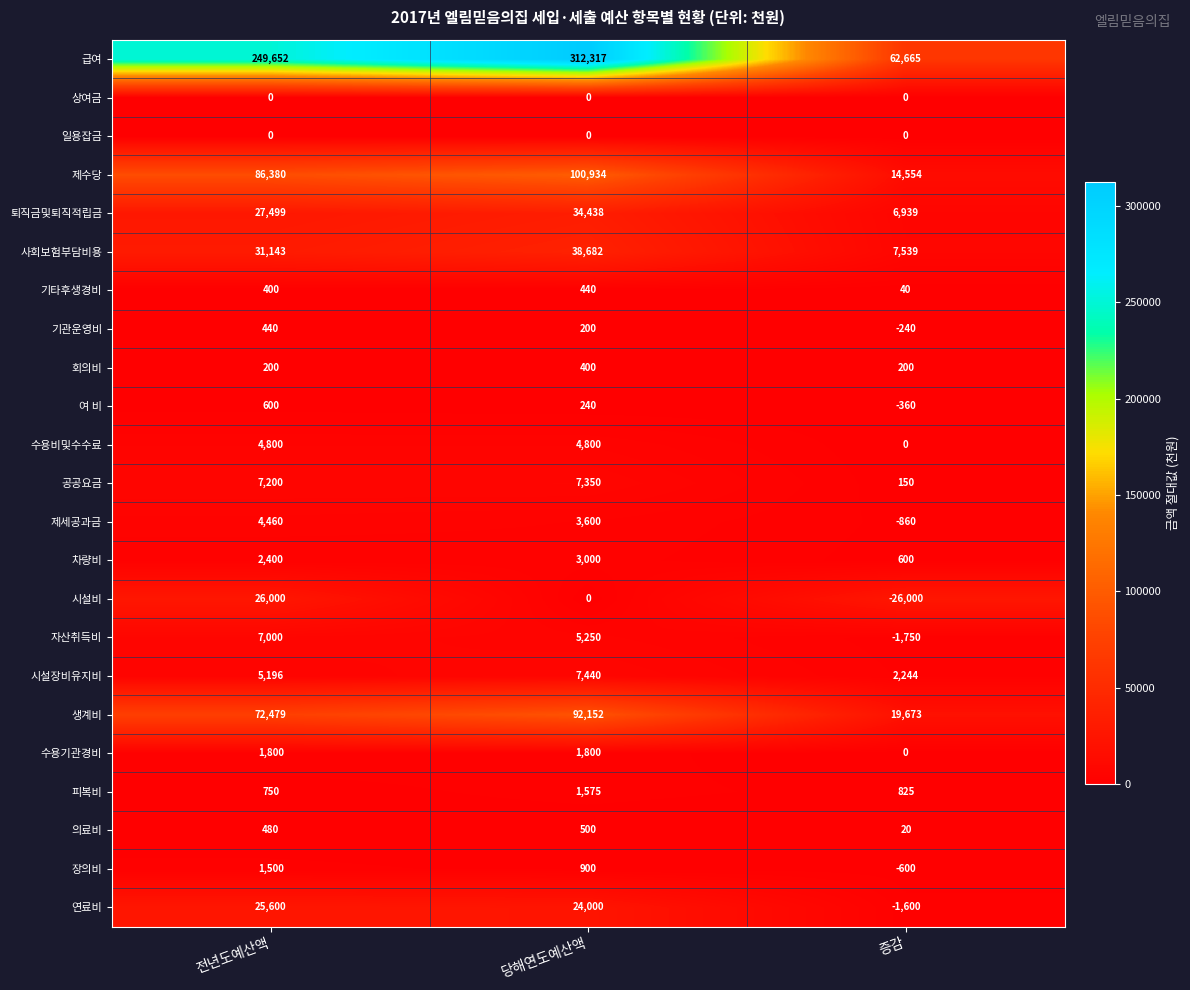

How many series are shown in this chart?

23